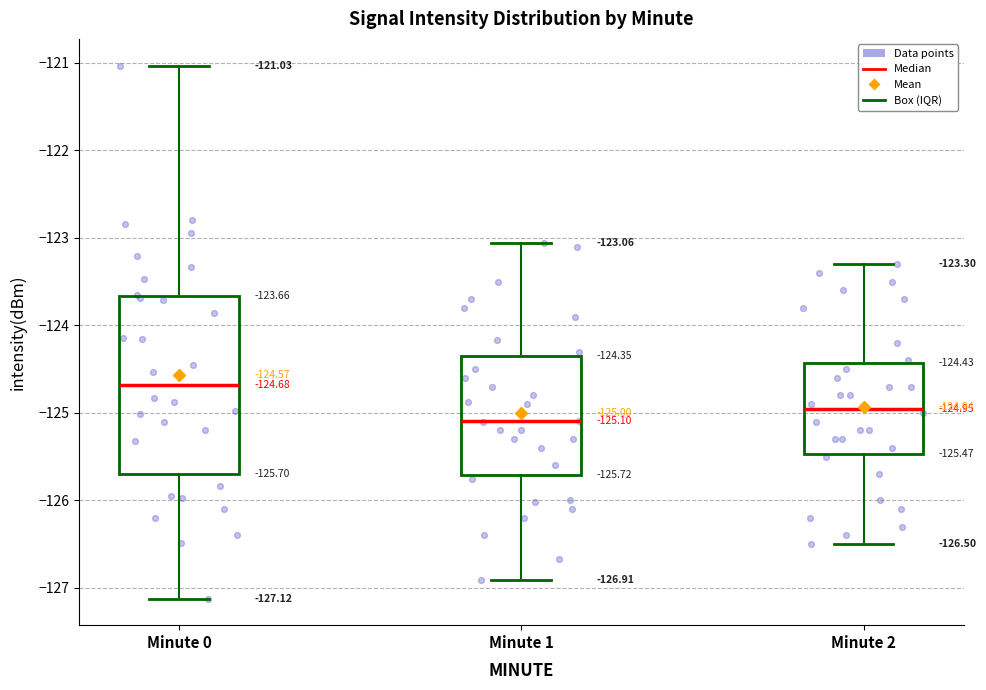

Which box is the tallest, from its lower edge to its upper edge?

Minute 0